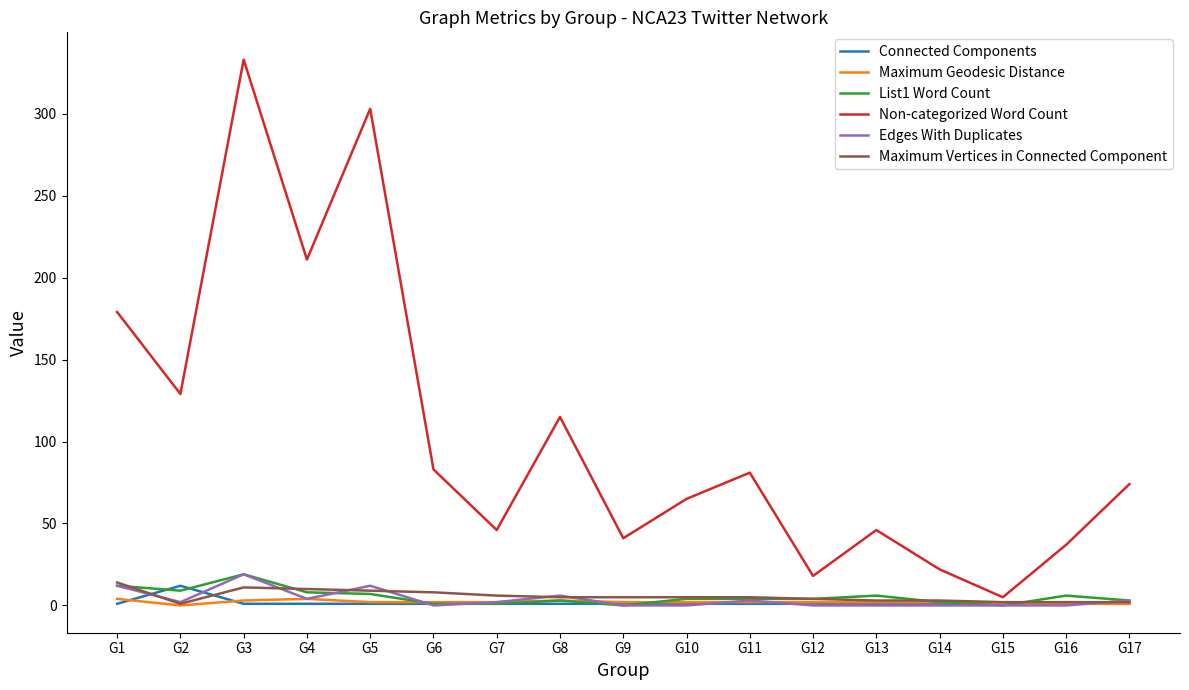

Is it true that Maximum Vertices in Connected Component equals 5 at G11?

True